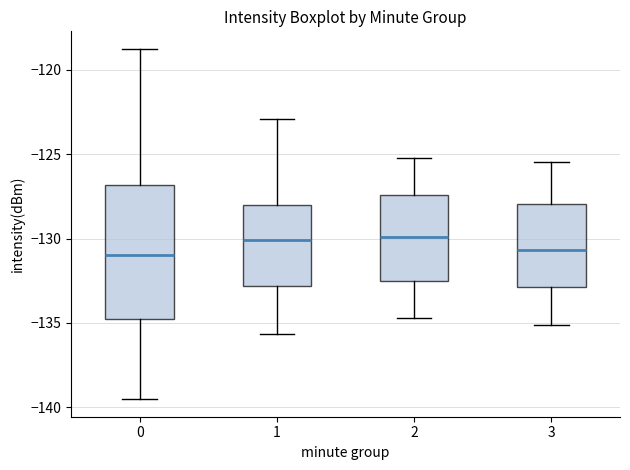

Where is the lower edge of the box at x = 2 on the y-axis? The values are not printed on the chart, so give them approximately, as read against the axis.

-132.5